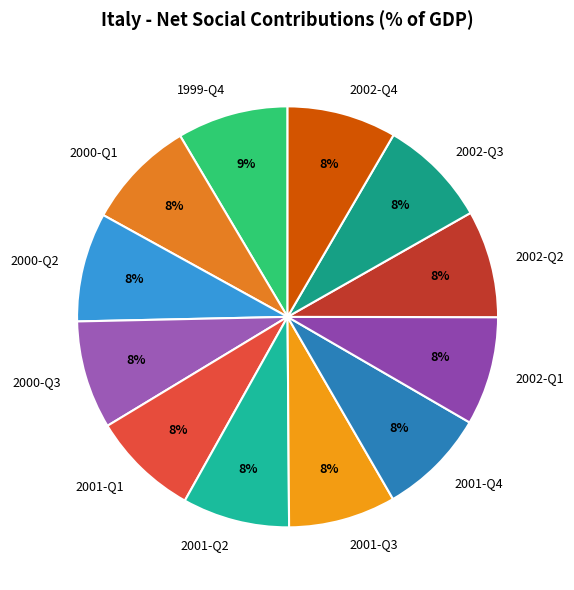

Does 2002-Q3 account for over 50% of the chart?

No